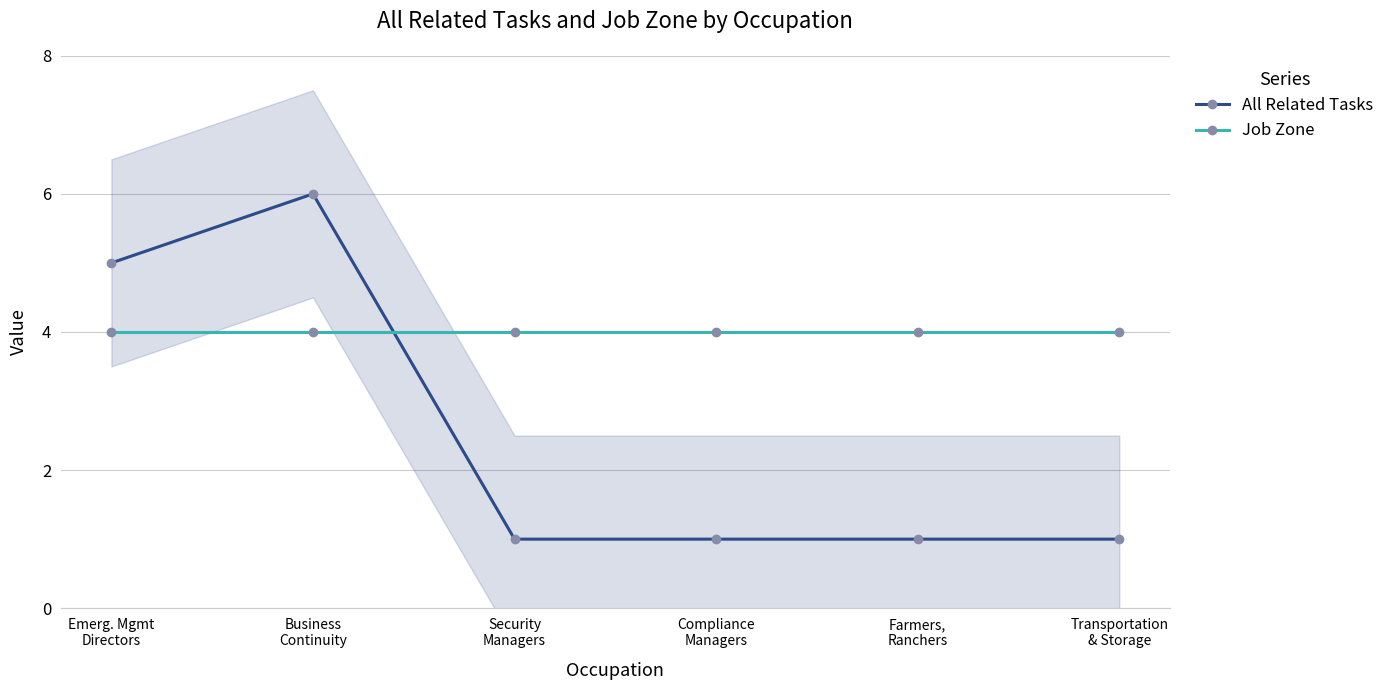

Between which two adjacent categories do All Related Tasks and Job Zone first intersect?

Business
Continuity and Security
Managers